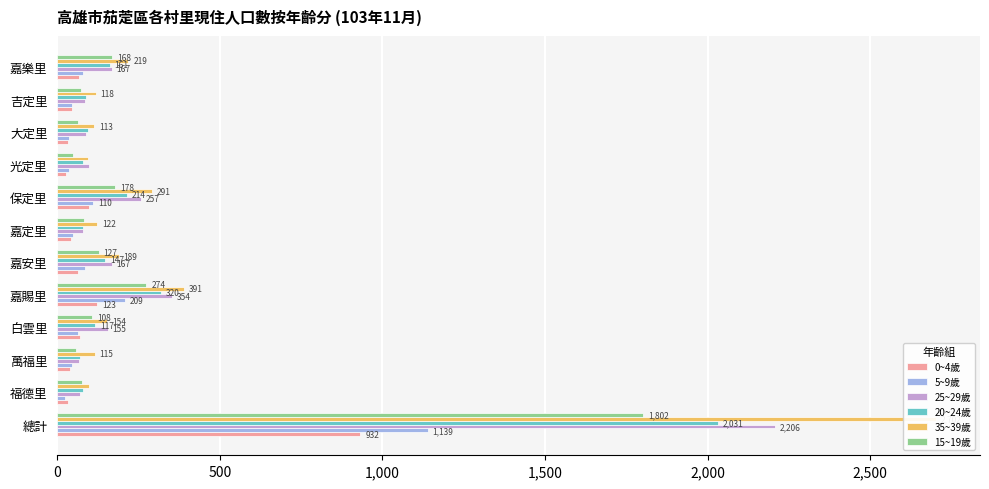

Reading left to right, list all the values displayed in this chart.

0~4歲: 932	32	40	69	123	63	41	97	27	33	44	66
5~9歲: 1139	25	44	63	209	86	47	110	36	36	46	78
25~29歲: 2206	70	66	155	354	167	78	257	98	88	85	167
20~24歲: 2031	80	69	117	320	147	78	214	80	94	89	161
35~39歲: 2702	98	115	154	391	189	122	291	94	113	118	219
15~19歲: 1802	76	58	108	274	127	82	178	50	65	74	168